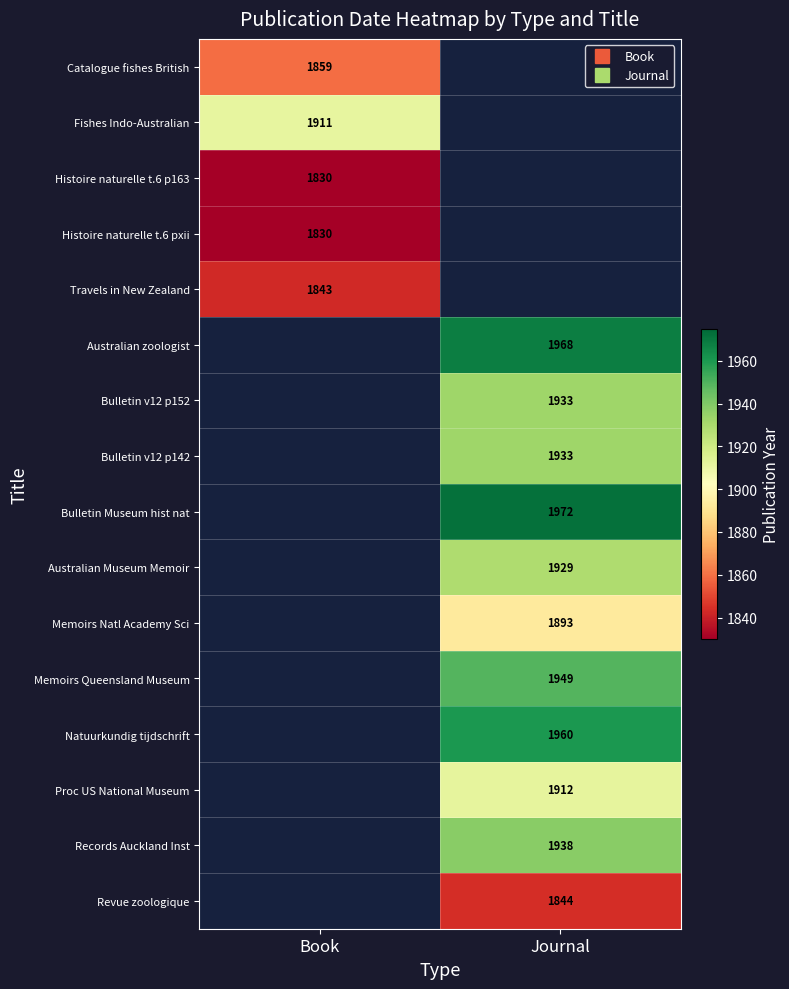

List the series in order of their overall mean, highest first.

Catalogue fishes British, Fishes Indo-Australian, Histoire naturelle t.6 p163, Histoire naturelle t.6 pxii, Travels in New Zealand, Australian zoologist, Bulletin v12 p152, Bulletin v12 p142, Bulletin Museum hist nat, Australian Museum Memoir, Memoirs Natl Academy Sci, Memoirs Queensland Museum, Natuurkundig tijdschrift, Proc US National Museum, Records Auckland Inst, Revue zoologique